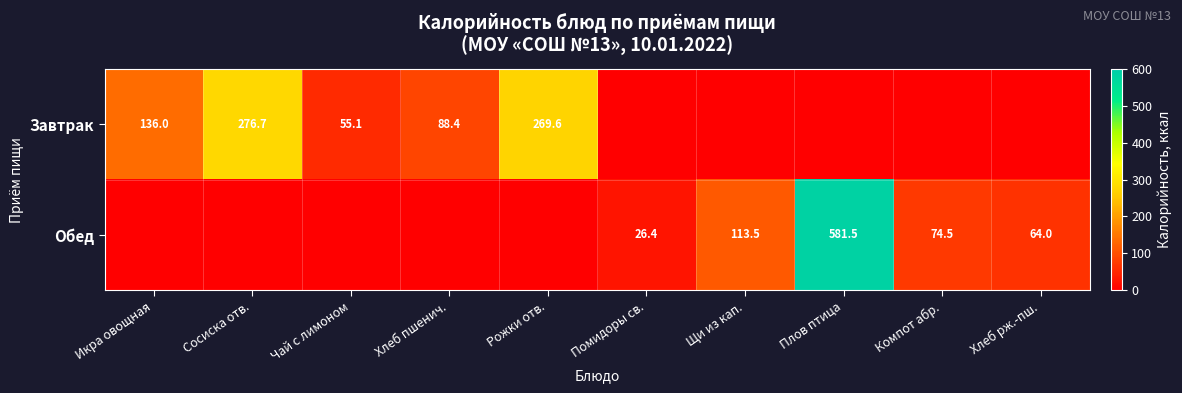

Is it true that Завтрак equals 55.1 at Чай с лимоном?

True